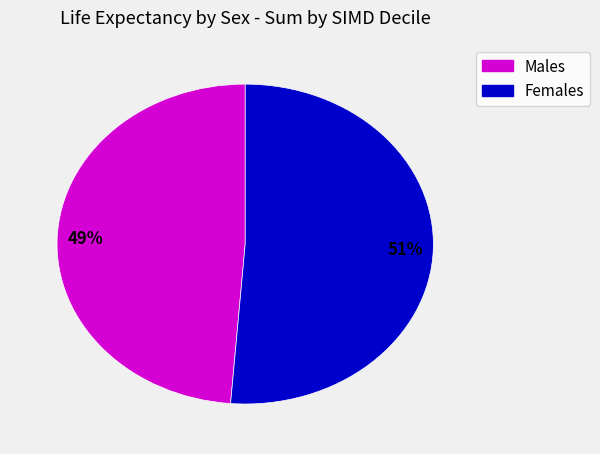

Is there a majority slice in this chart?

Yes